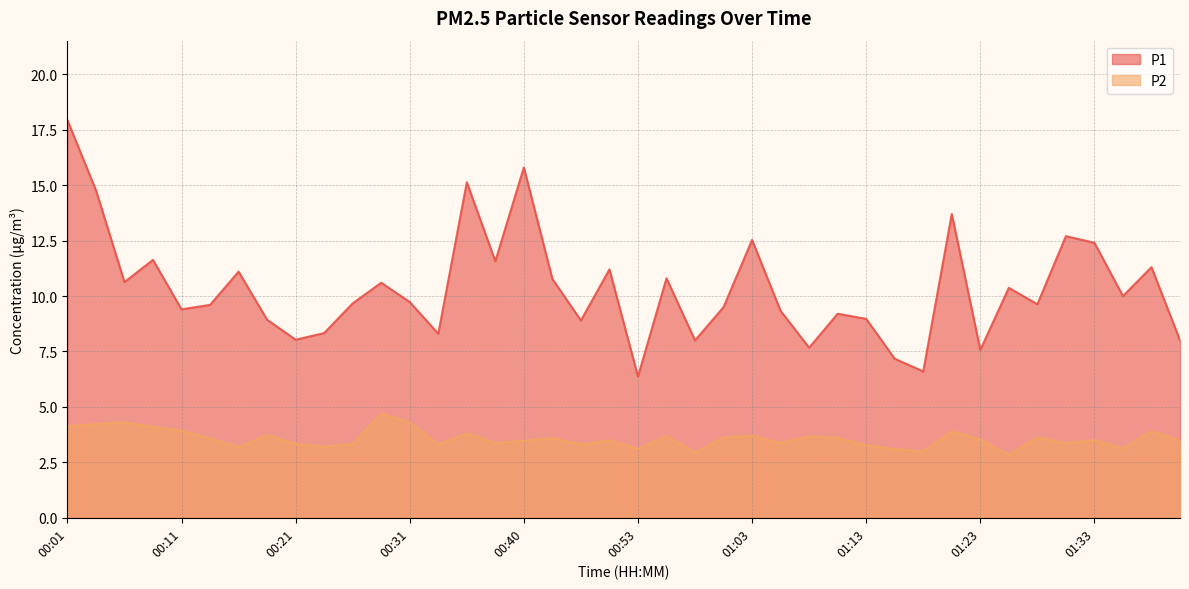

True or false: P2 has more than 0 points higher than both neighbors.

True